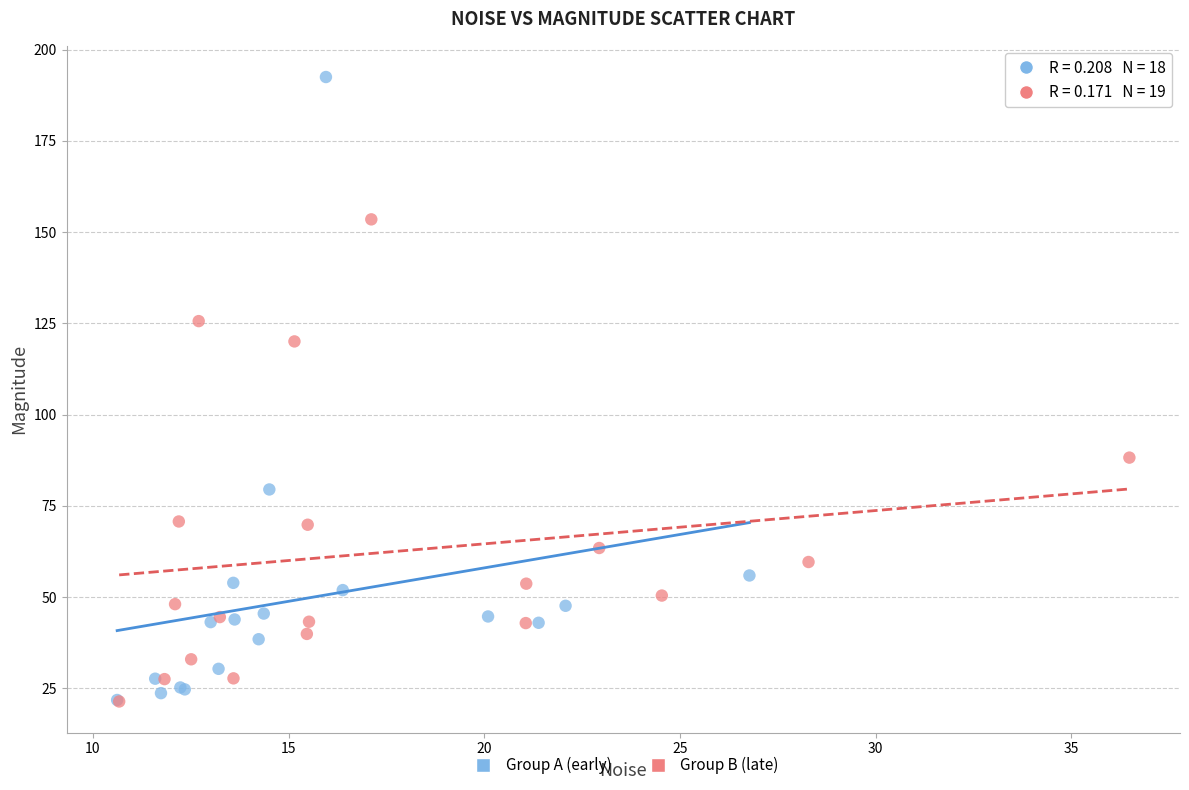

Which series reaches the maximum Y coordinate?

Group A (early)